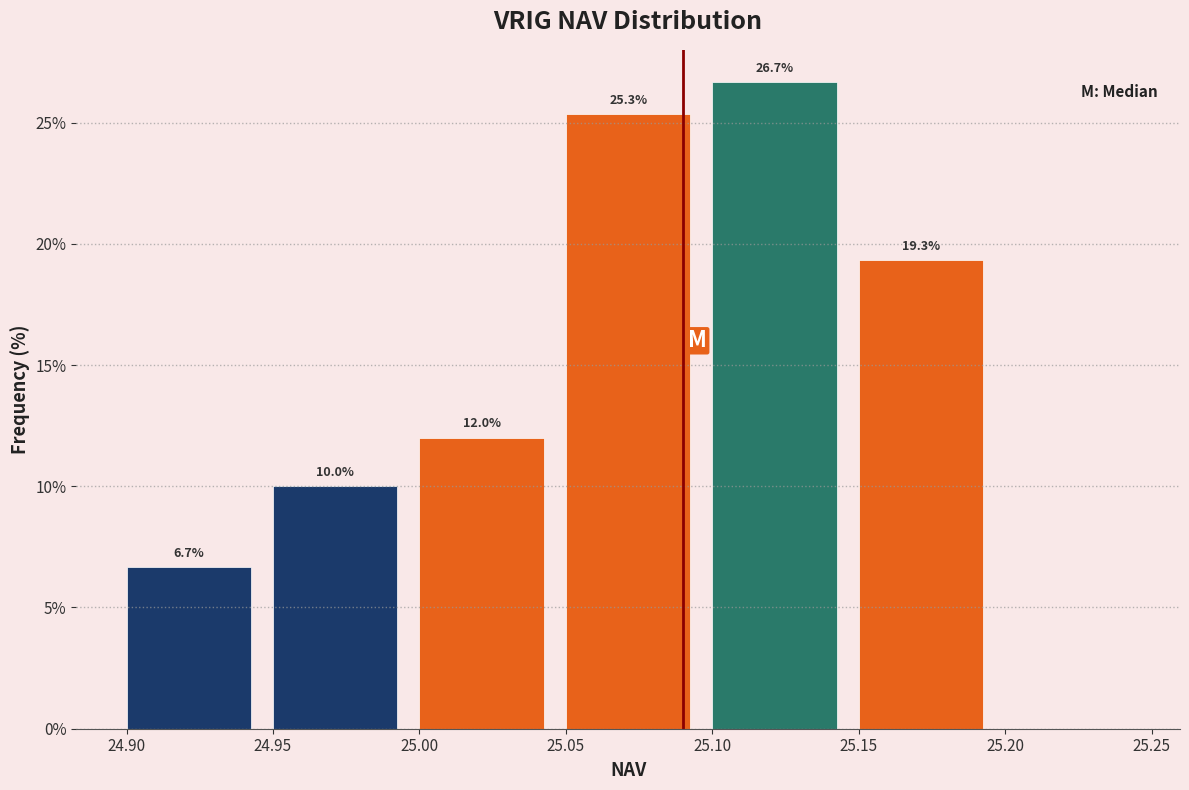

Which range on the x-axis has the tallest bar?

25.10 to 25.15